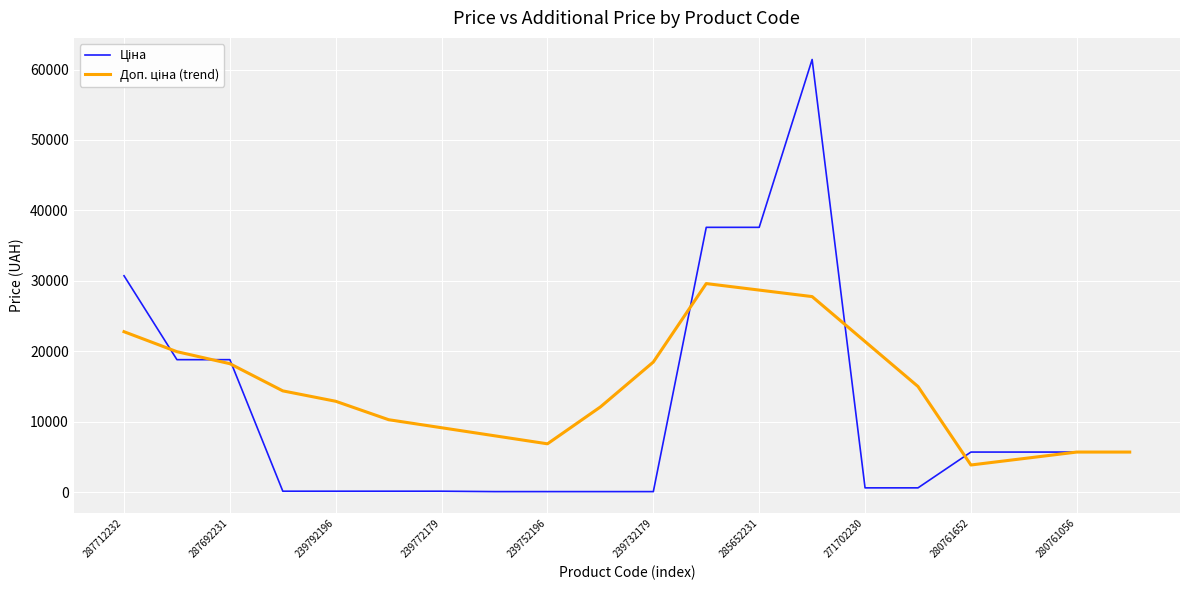

Count the number of data series in this chart.

2